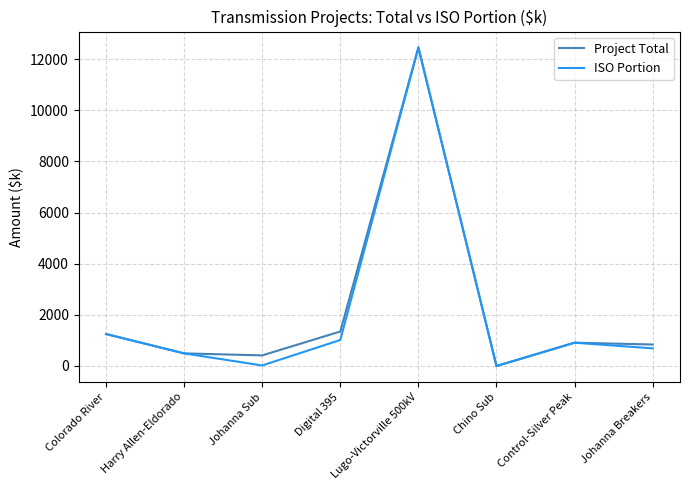

True or false: Project Total has a value of 840.2 at Johanna Breakers.

True